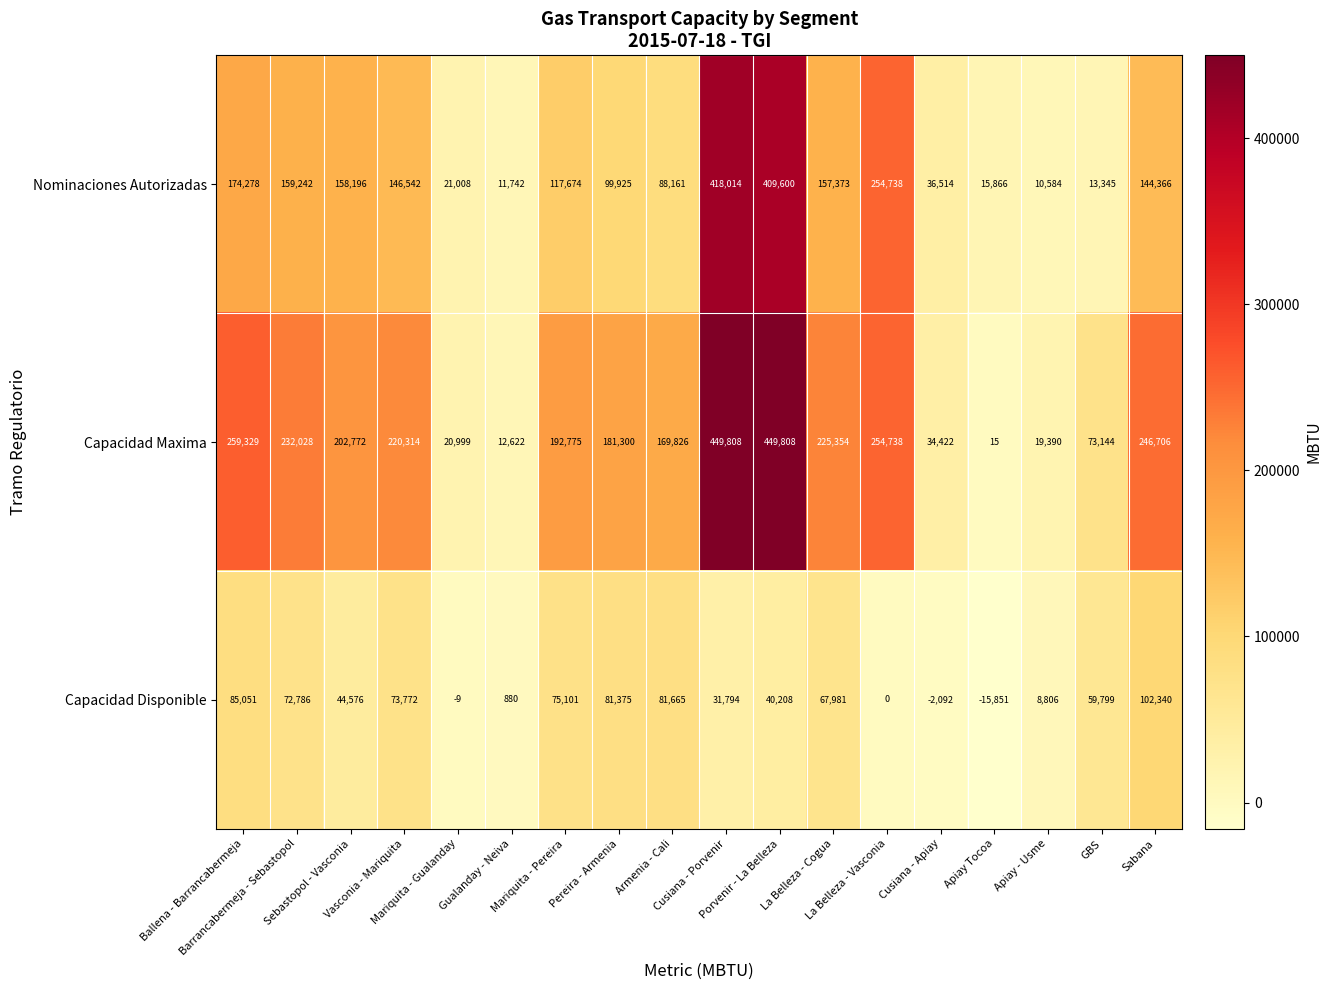

What is the lowest value of the Capacidad Maxima series?

15